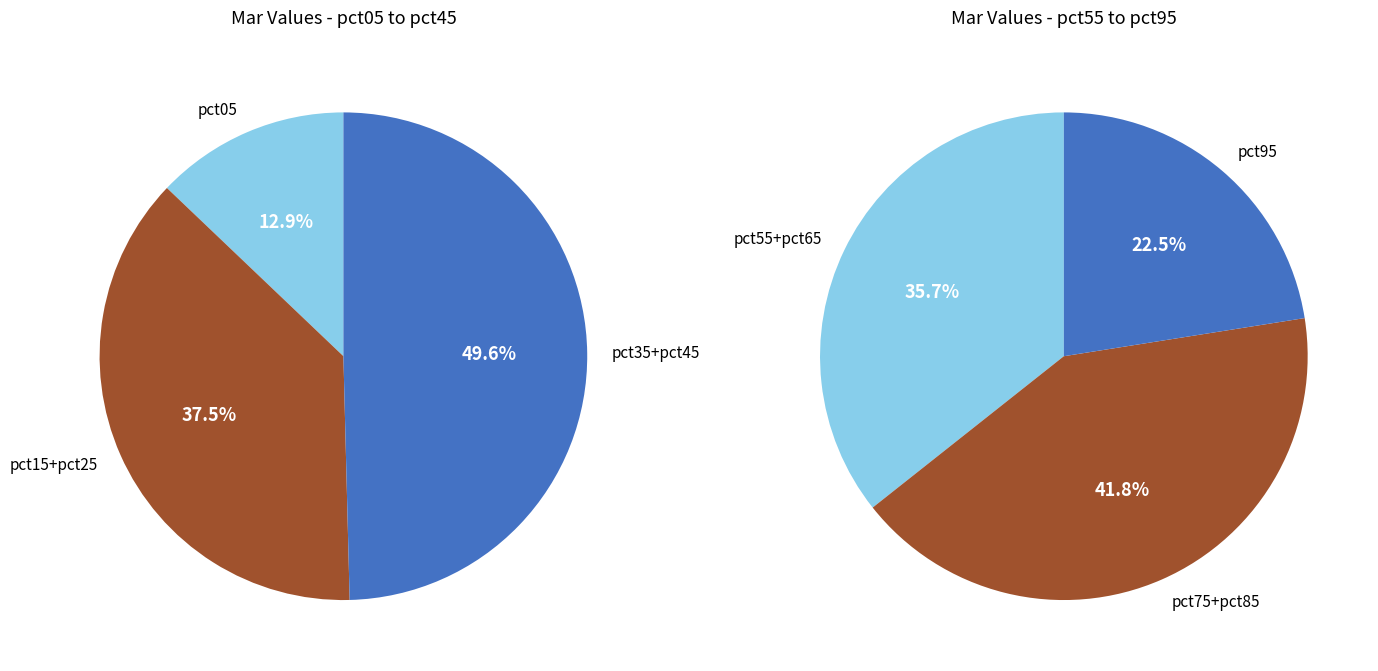

The pct45 slice represents 22% of the pie. True or false?

False